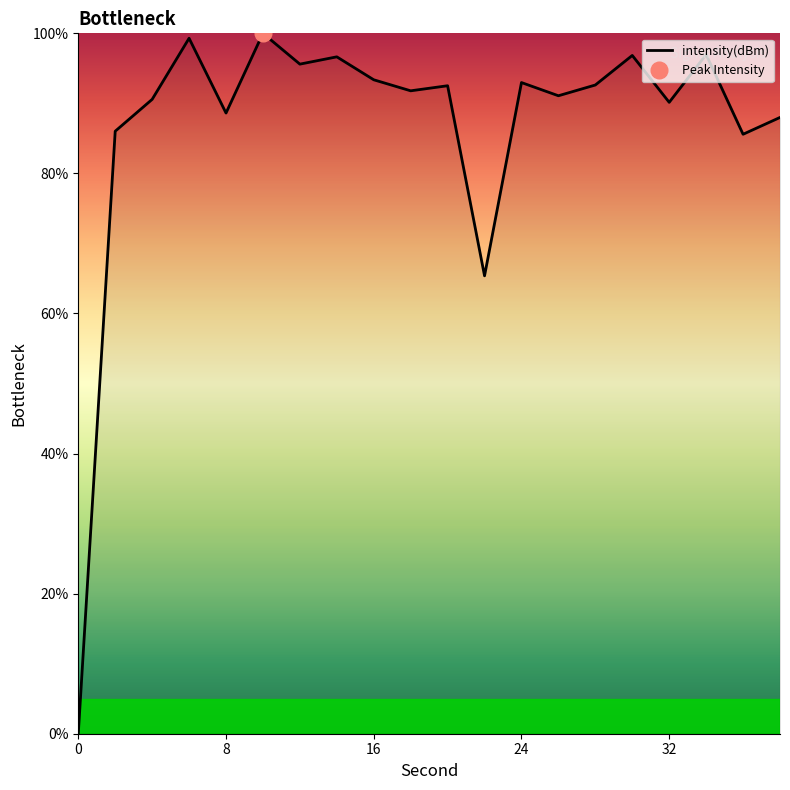

What is the maximum value for intensity(dBm)?

100.0